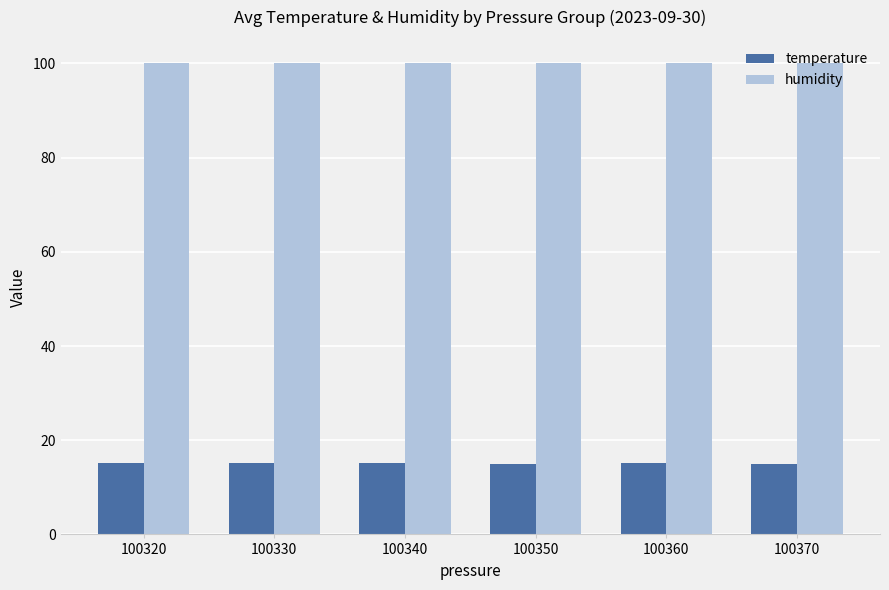

The humidity series shows 137.2 at 100350. True or false?

False